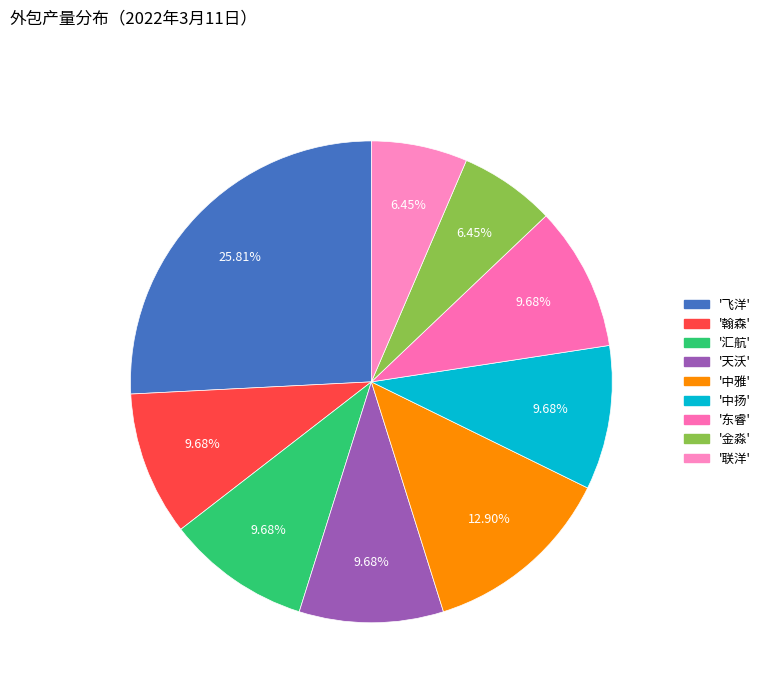

Is there a majority slice in this chart?

No